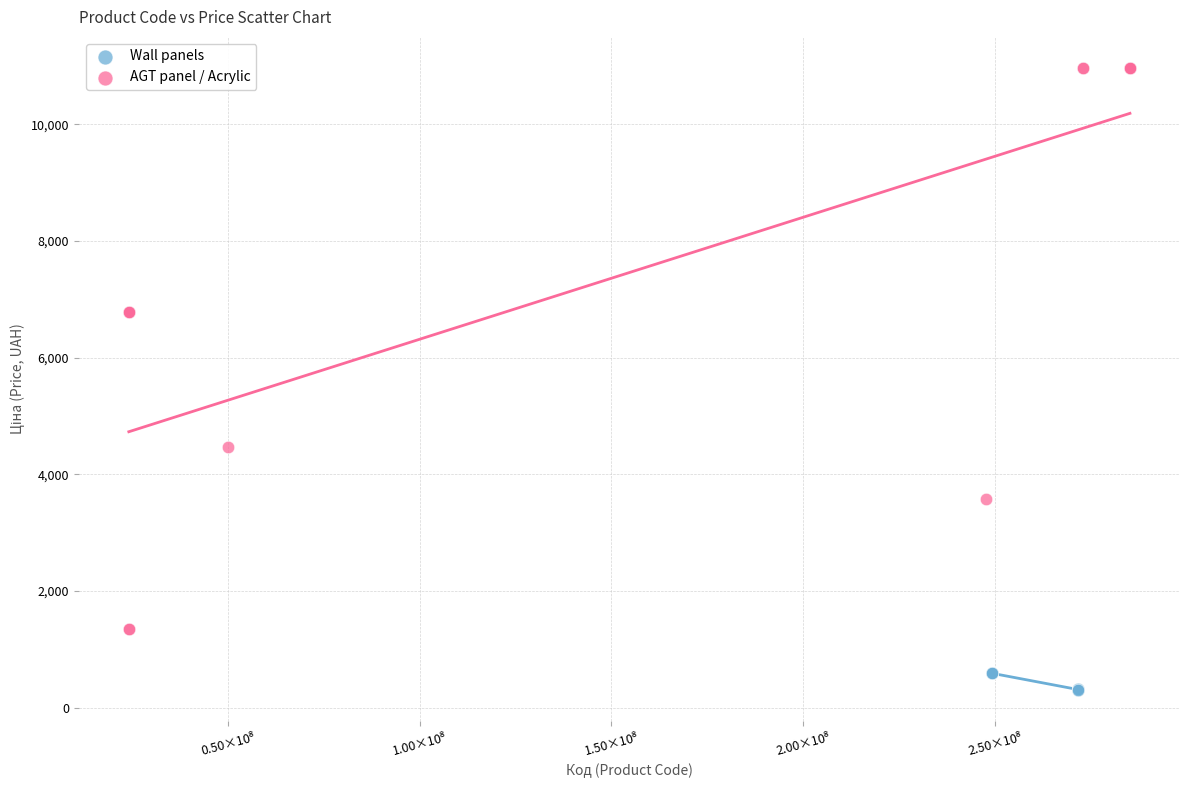

Which series has the widest spread of Y values?

AGT panel / Acrylic